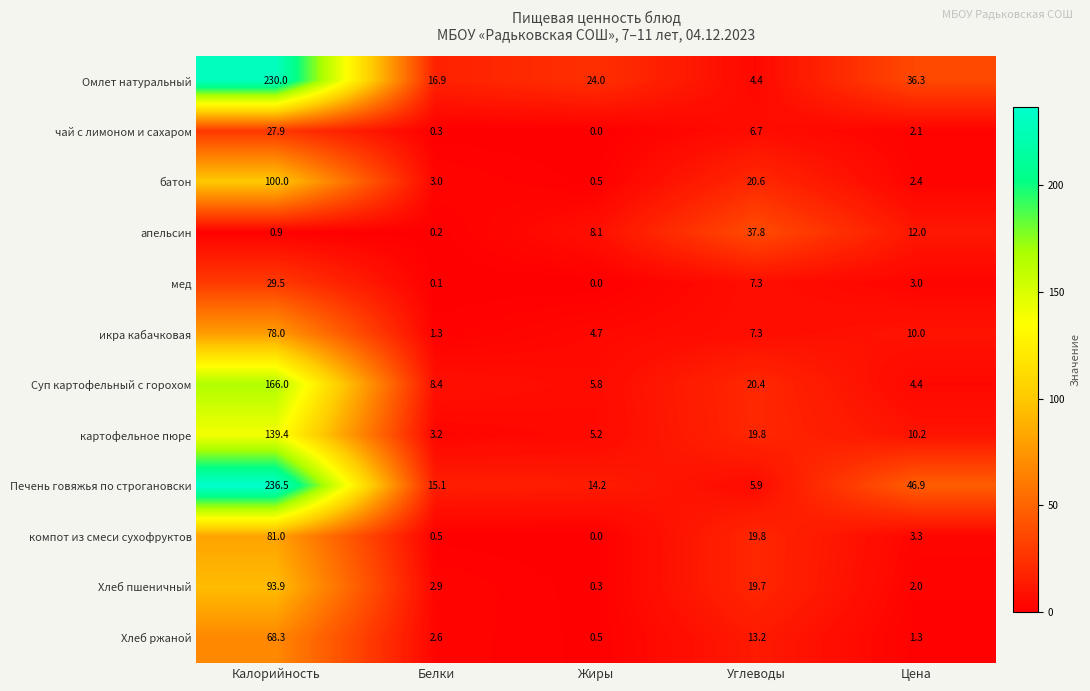

What is the difference between the second highest and minimum values in the батон series?

20.1